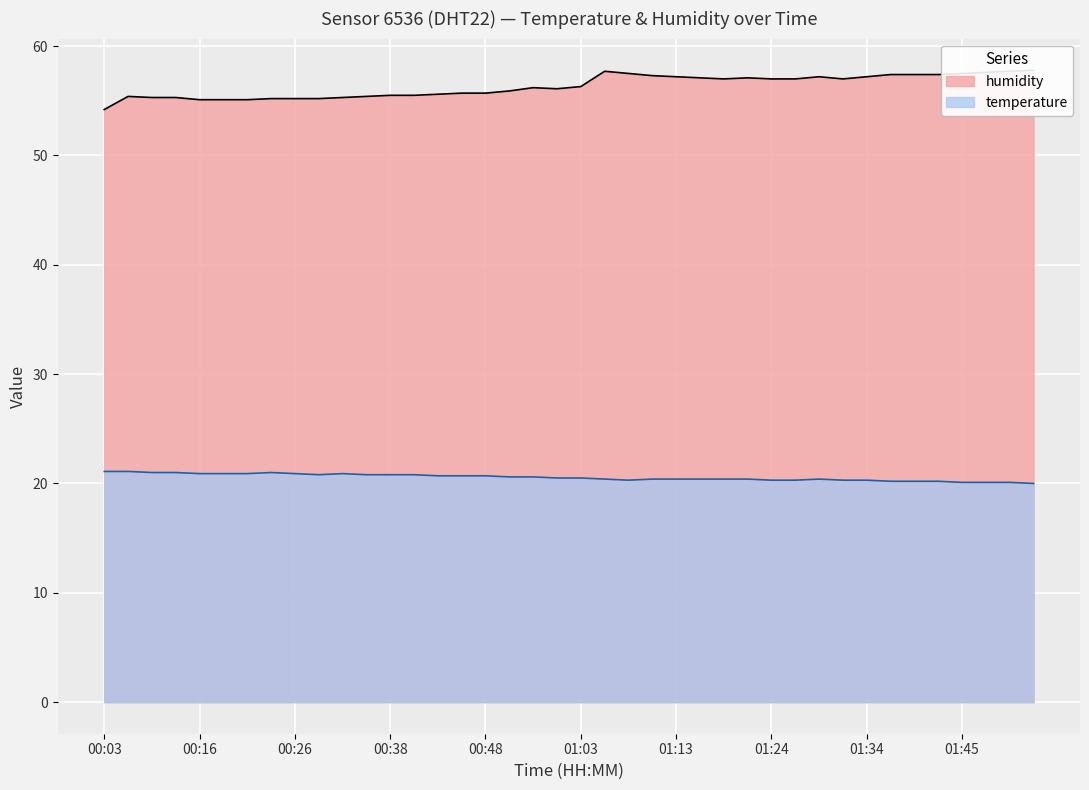

Which series changed the most between 00:18 and 00:45?

humidity